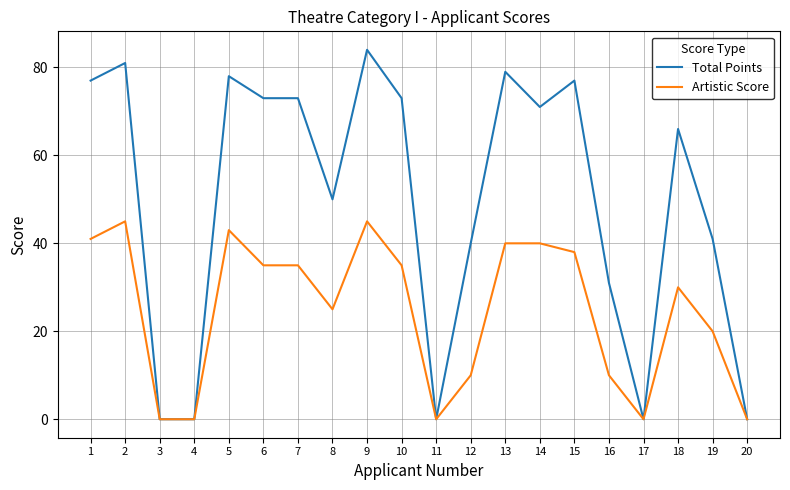

Reading left to right, extract all data points from this chart.

Total Points: 1=77	2=81	3=0	4=0	5=78	6=73	7=73	8=50	9=84	10=73	11=0	12=40	13=79	14=71	15=77	16=31	17=0	18=66	19=41	20=0
Artistic Score: 1=41	2=45	3=0	4=0	5=43	6=35	7=35	8=25	9=45	10=35	11=0	12=10	13=40	14=40	15=38	16=10	17=0	18=30	19=20	20=0